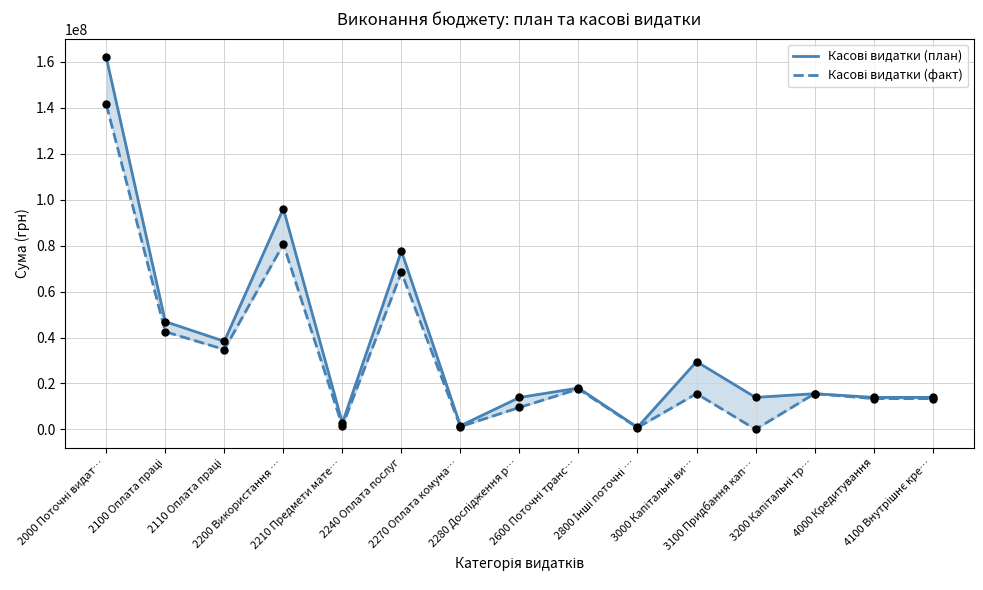

What is the total value across all series at 2110 Оплата праці?

73119156.3